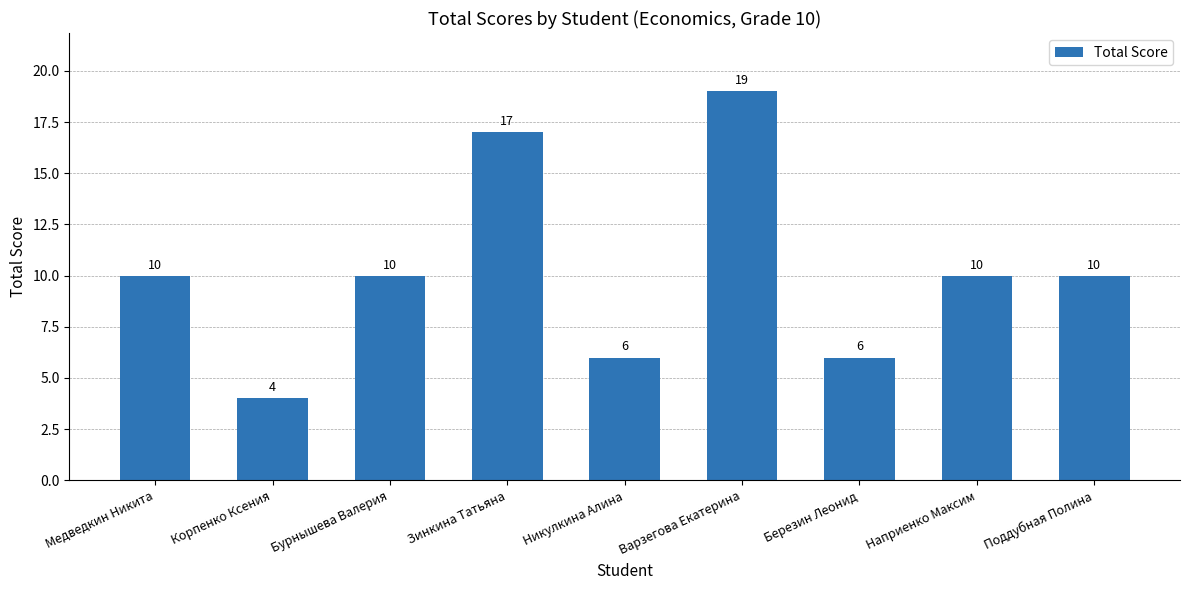

Count the number of categories in the chart.

9